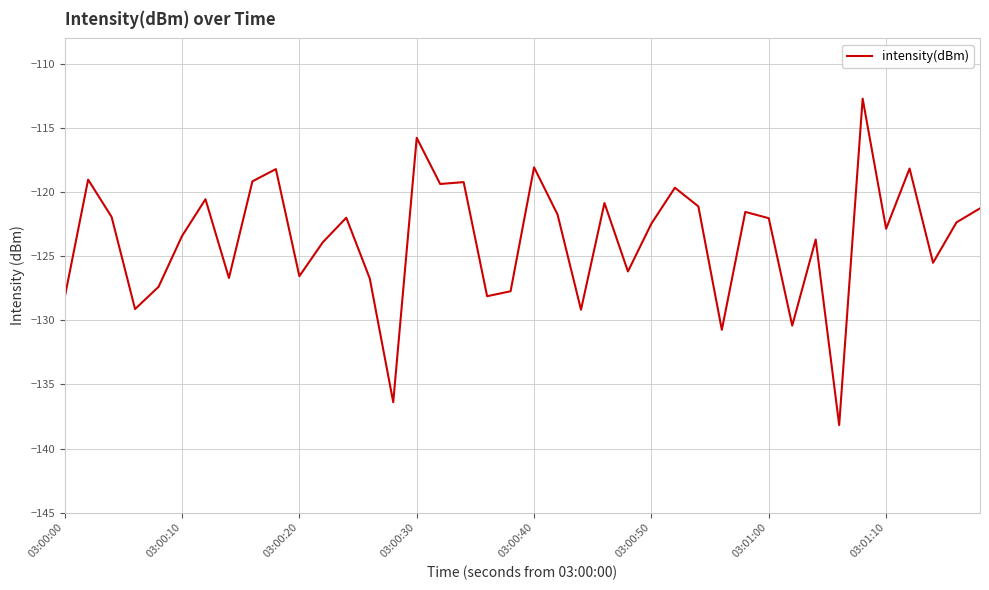

How many lines are shown in the chart?

1